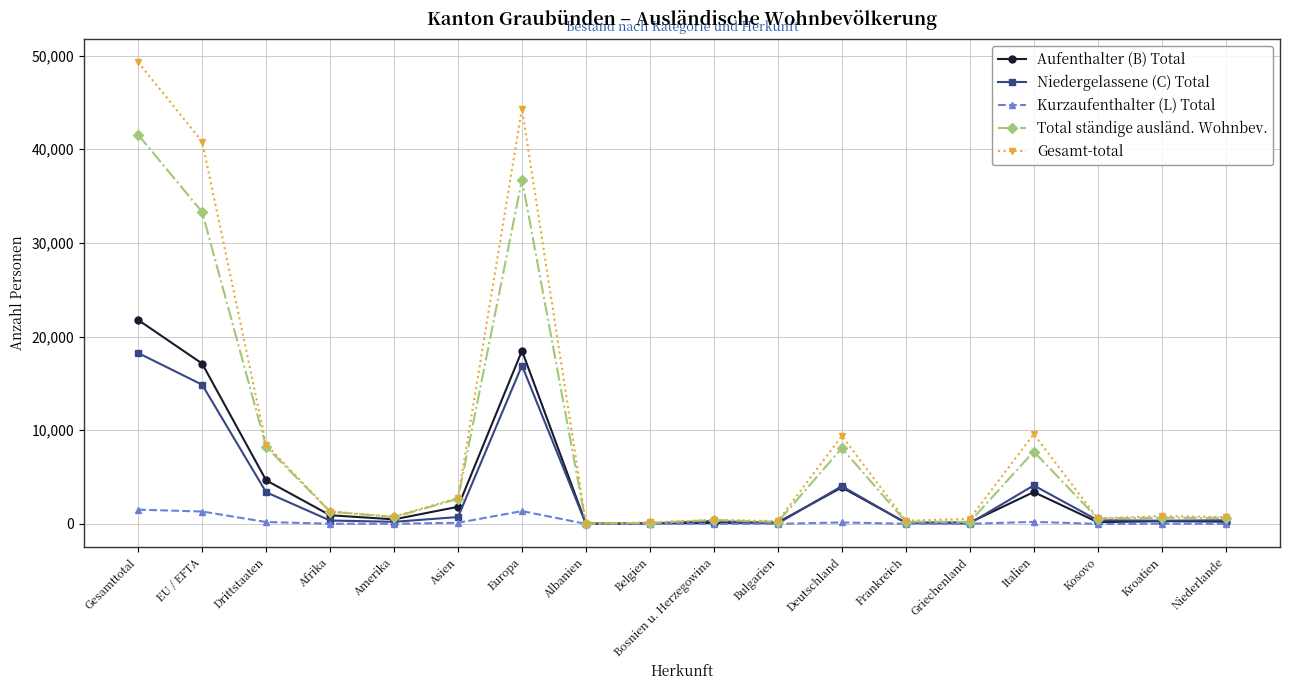

True or false: Gesamt-total has more than 2 points higher than both neighbors.

True